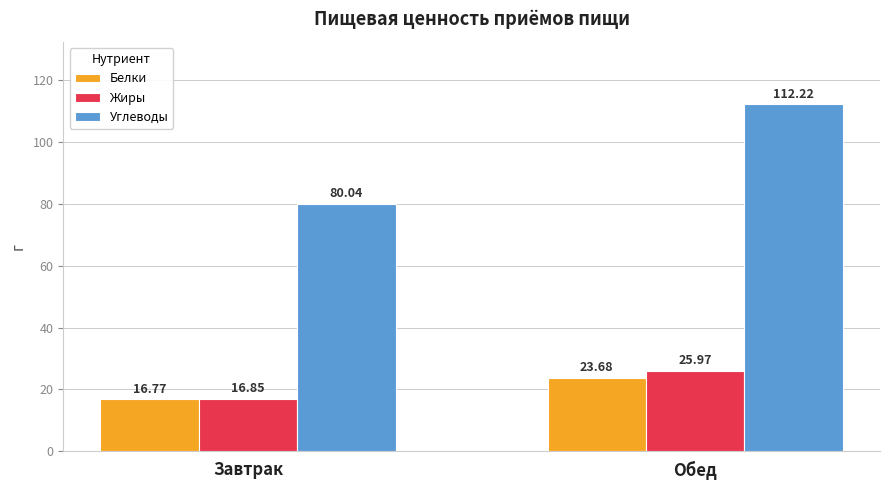

Which series has the largest range (max minus min)?

Углеводы